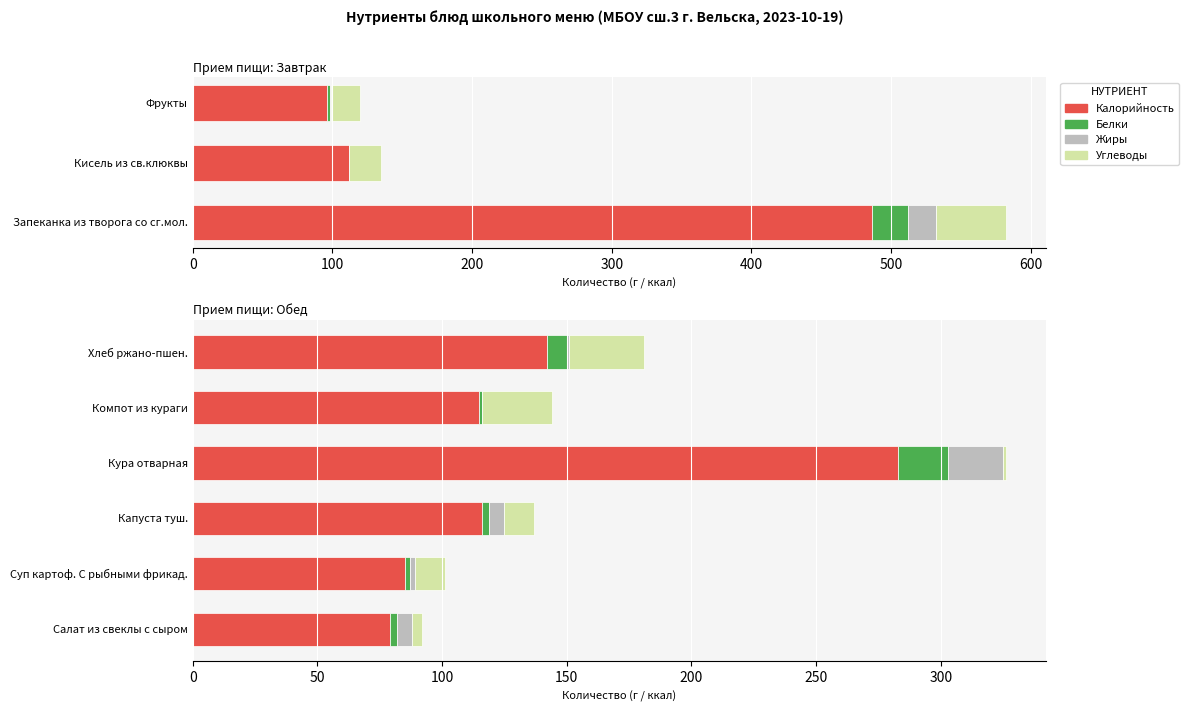

Between Капуста туш. and Хлеб ржано-пшен., which series saw the biggest shift?

Калорийность